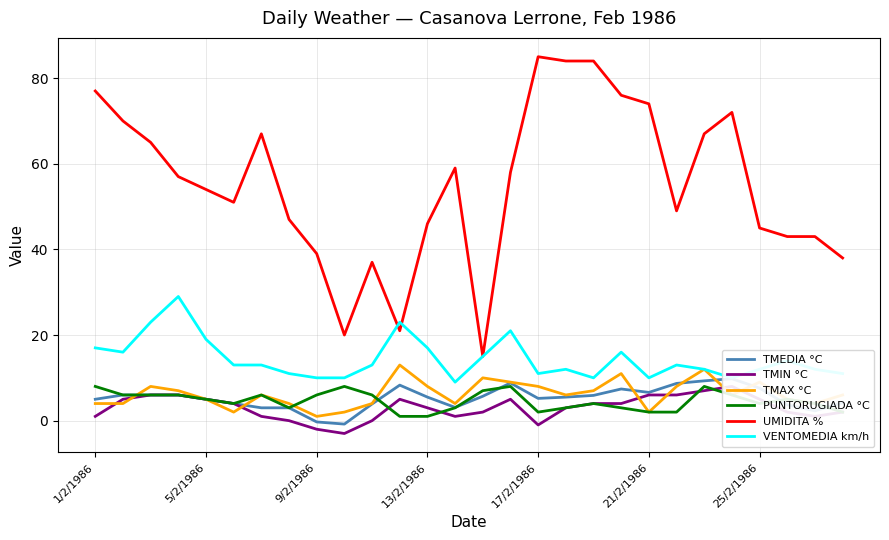

True or false: PUNTORUGIADA °C and UMIDITA % intersect in this chart.

False